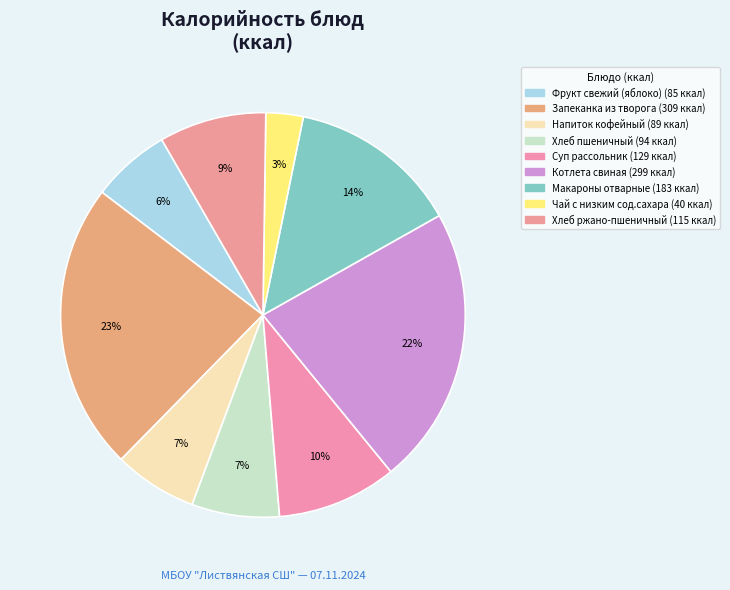

Is it true that Запеканка из творога is 23% of the pie?

True